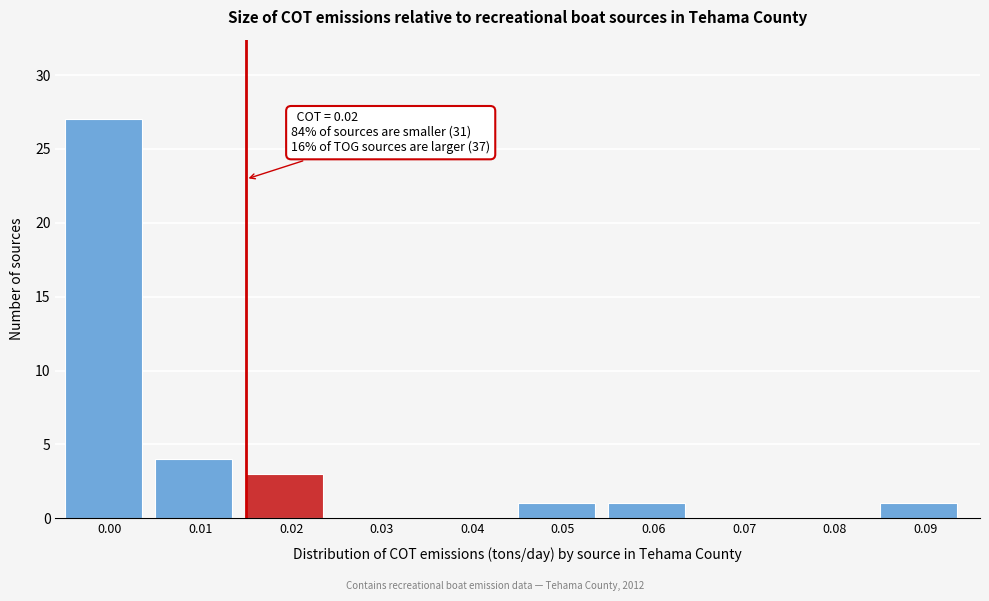

Reading right to left, list all the values displayed in this chart.

0.09=1	0.08=0	0.07=0	0.06=1	0.05=1	0.04=0	0.03=0	0.02=3	0.01=4	0.00=27